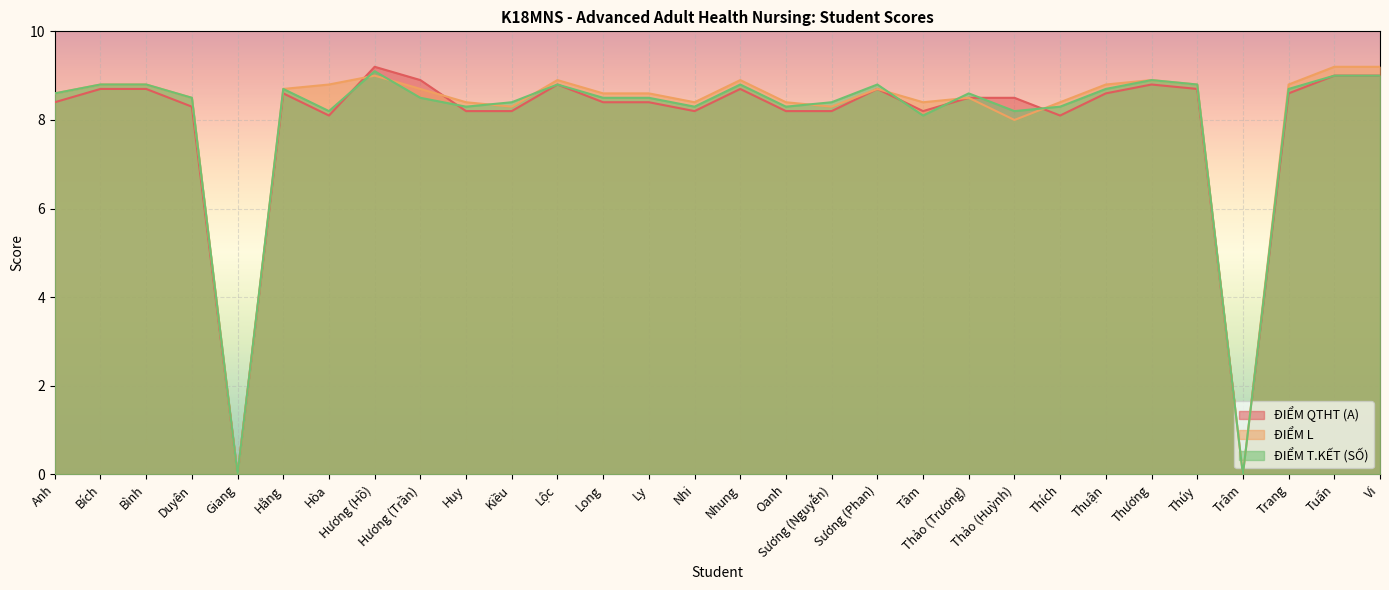

True or false: ĐIỂM T.KẾT (SỐ) and ĐIỂM L intersect in this chart.

True